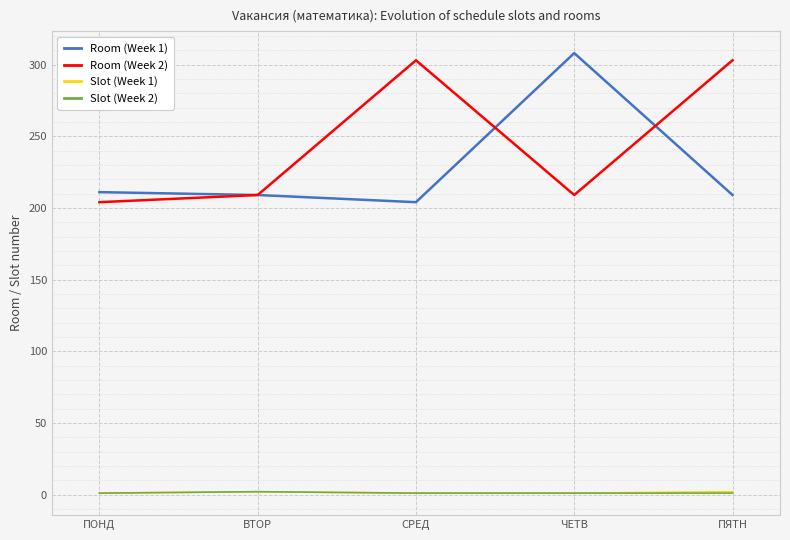

What is the spread (max minus min) of values at ЧЕТВ?

307